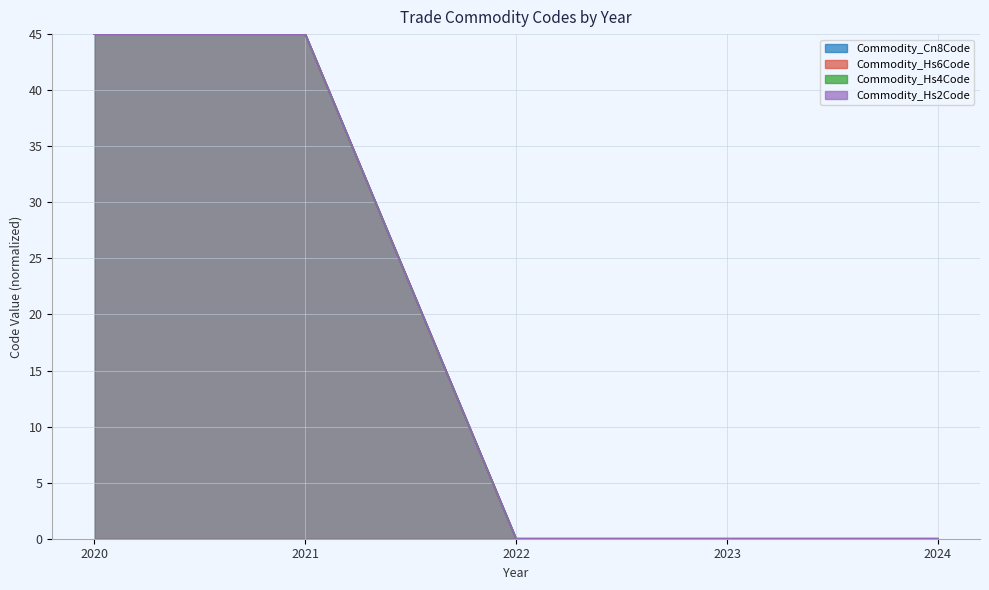

The Commodity_Hs6Code series shows 80 at 2020. True or false?

False